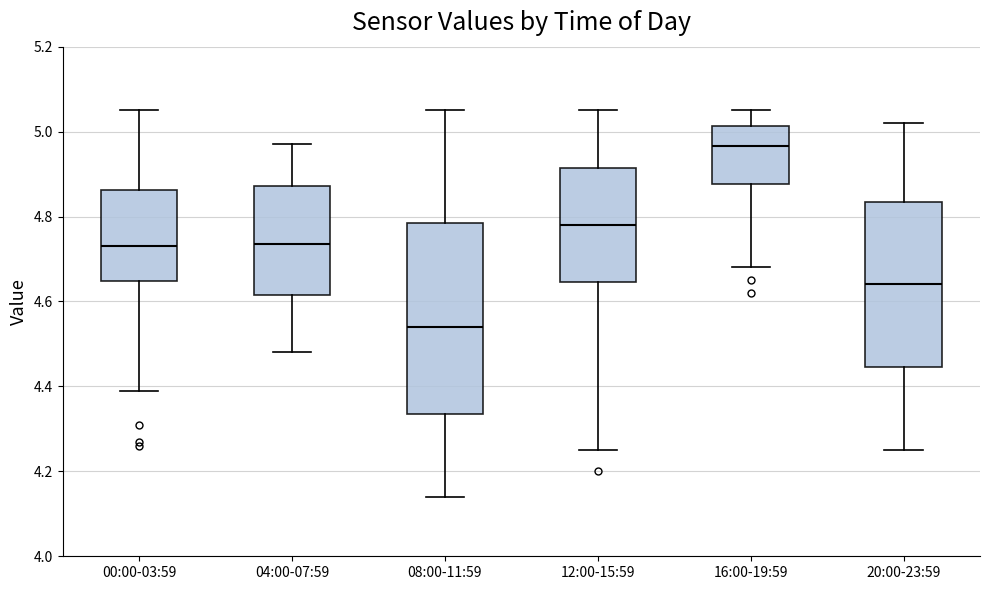

Reading left to right, read every box against the y-axis: the position of its median line, the range the box covers, and the ends of its whiskers. The values are not printed on the chart, so give them approximately, as read against the axis.

00:00-03:59: median 4.74, box 4.64 to 4.86, whiskers 4.40 to 5.06
04:00-07:59: median 4.74, box 4.62 to 4.88, whiskers 4.48 to 4.98
08:00-11:59: median 4.54, box 4.34 to 4.78, whiskers 4.14 to 5.06
12:00-15:59: median 4.78, box 4.64 to 4.92, whiskers 4.26 to 5.06
16:00-19:59: median 4.96, box 4.88 to 5.02, whiskers 4.68 to 5.06
20:00-23:59: median 4.64, box 4.44 to 4.84, whiskers 4.26 to 5.02